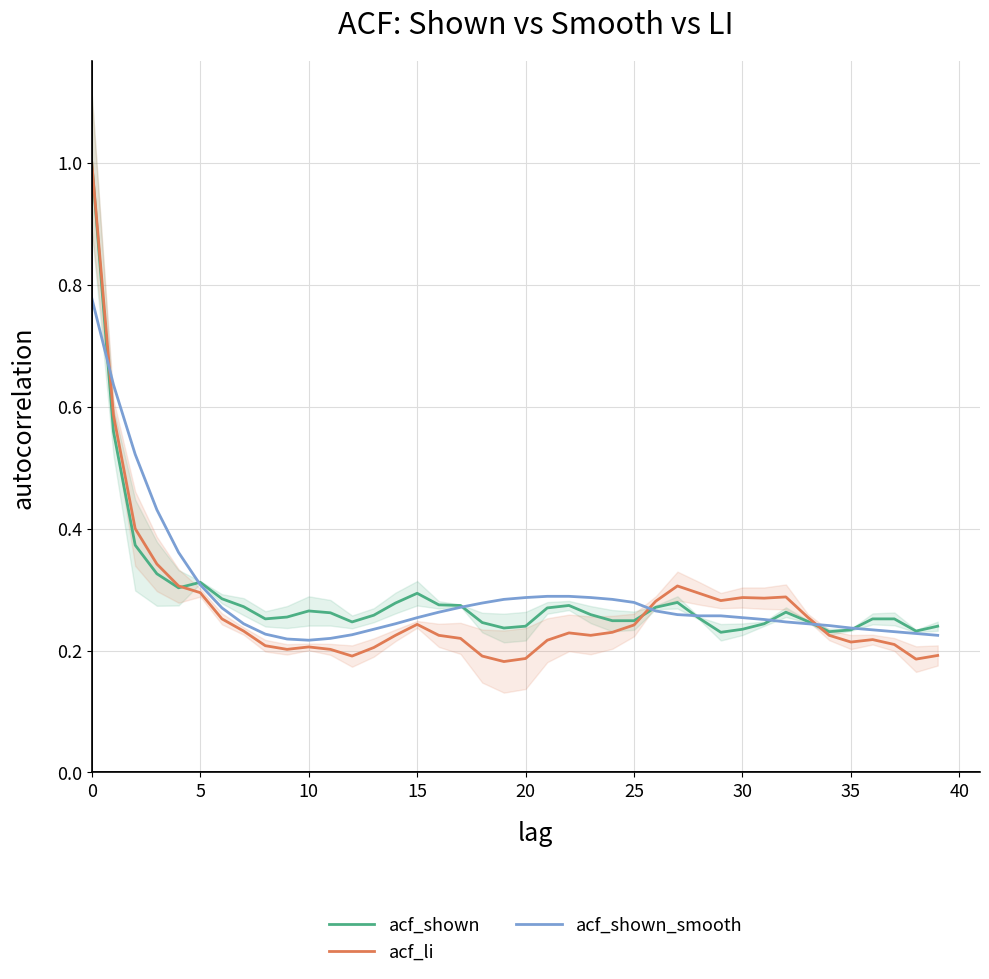

Reading left to right, list all the values displayed in this chart.

acf_shown: 1.0	0.6	0.4	0.3	0.3	0.3	0.3	0.3	0.3	0.3	0.3	0.3	0.2	0.3	0.3	0.3	0.3	0.3	0.2	0.2	0.2	0.3	0.3	0.3	0.2	0.2	0.3	0.3	0.3	0.2	0.2	0.2	0.3	0.2	0.2	0.2	0.3	0.3	0.2	0.2
acf_li: 1.0	0.6	0.4	0.3	0.3	0.3	0.3	0.2	0.2	0.2	0.2	0.2	0.2	0.2	0.2	0.2	0.2	0.2	0.2	0.2	0.2	0.2	0.2	0.2	0.2	0.2	0.3	0.3	0.3	0.3	0.3	0.3	0.3	0.3	0.2	0.2	0.2	0.2	0.2	0.2
acf_shown_smooth: 0.8	0.6	0.5	0.4	0.4	0.3	0.3	0.2	0.2	0.2	0.2	0.2	0.2	0.2	0.2	0.3	0.3	0.3	0.3	0.3	0.3	0.3	0.3	0.3	0.3	0.3	0.3	0.3	0.3	0.3	0.3	0.3	0.2	0.2	0.2	0.2	0.2	0.2	0.2	0.2